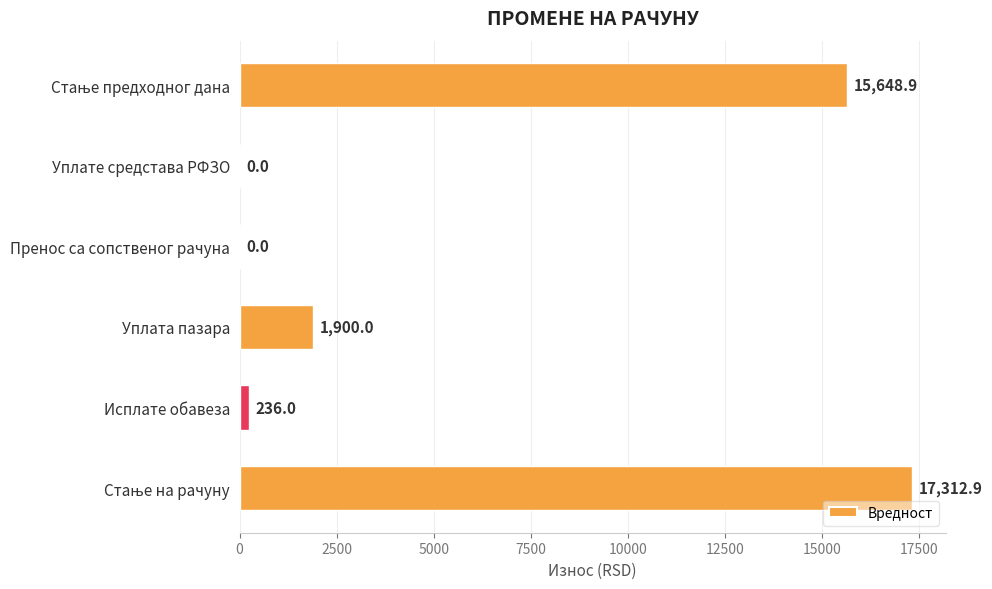

What is the change in value from Пренос са сопственог рачуна to Исплате обавеза?

+236.0